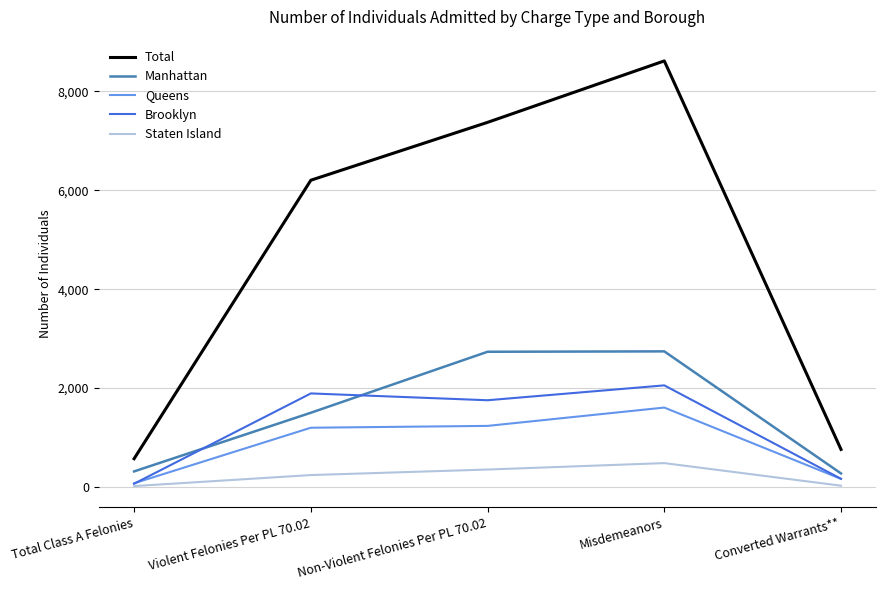

List the series in order of their peak value, highest first.

Total, Manhattan, Brooklyn, Queens, Staten Island